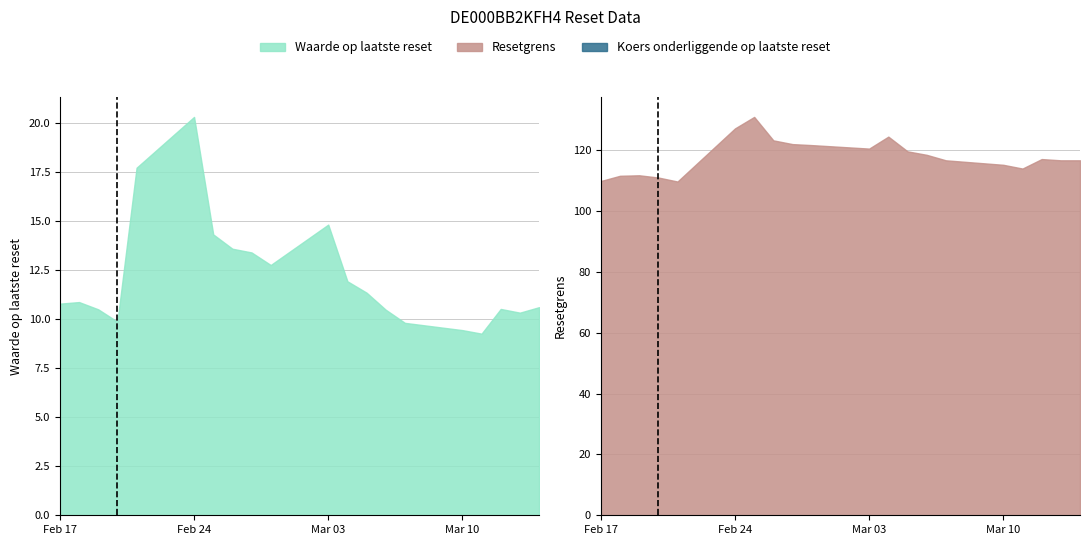

Between which two adjacent categories do Waarde op laatste reset and Koers onderliggende op laatste reset first intersect?

2025-03-14 and 2025-03-13